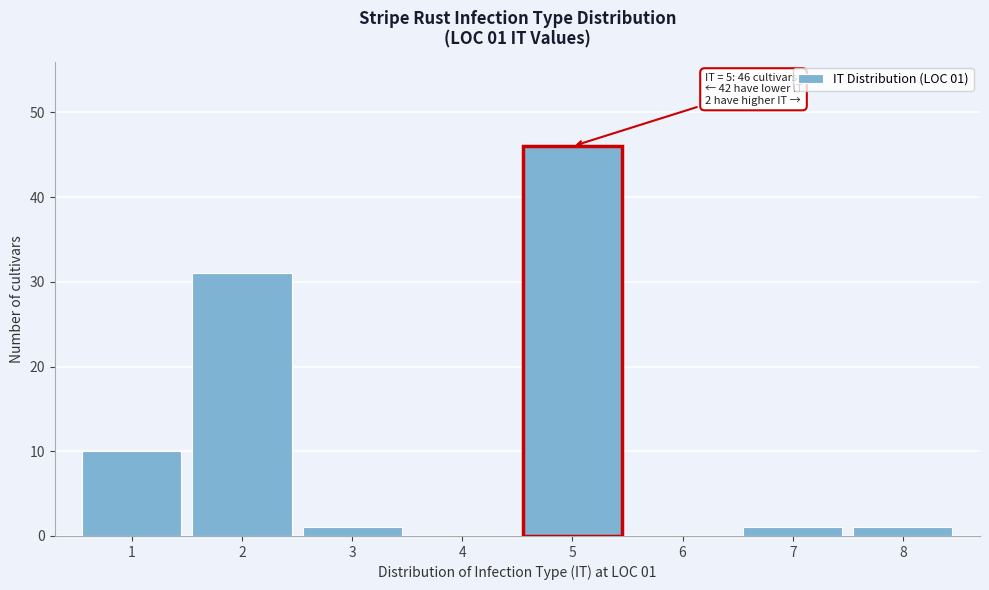

Reading left to right, what are all the values shown in this chart?

1=10	2=31	3=1	4=0	5=46	6=0	7=1	8=1